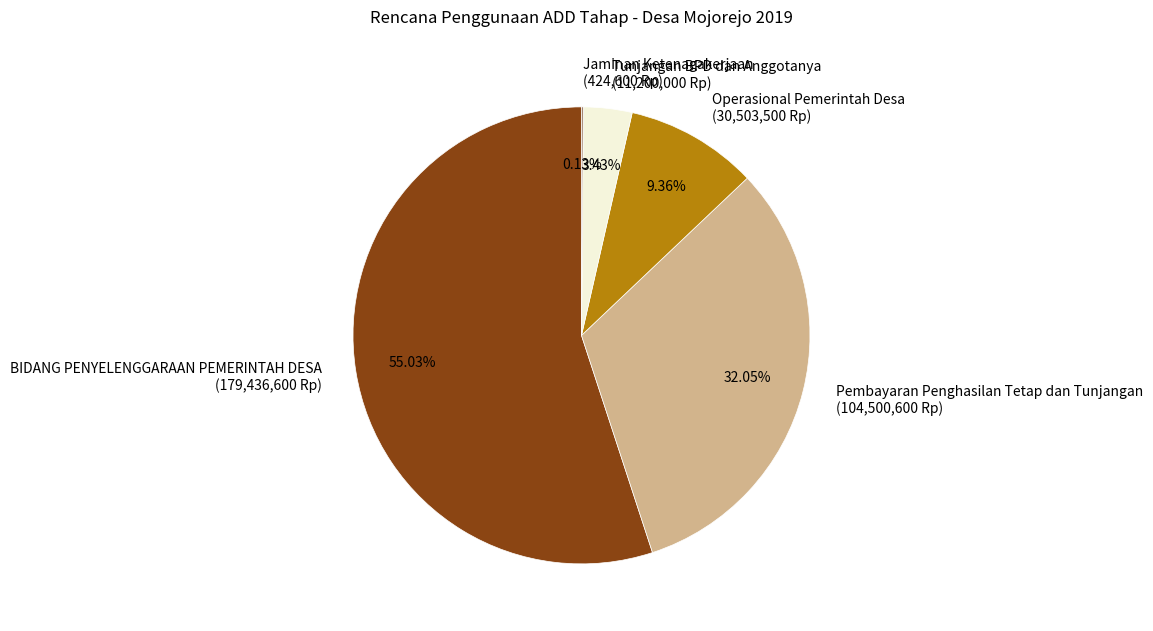

What is the majority slice?

BIDANG PENYELENGGARAAN PEMERINTAH DESA